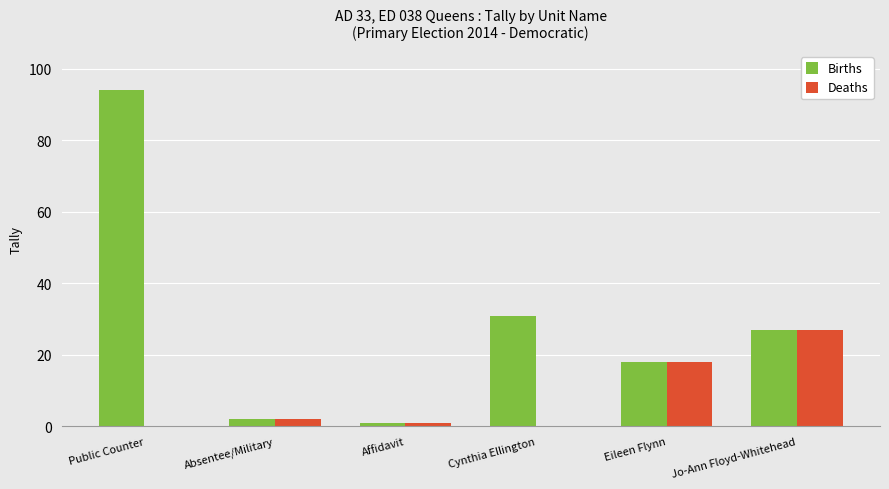

Which series changed the most between Public Counter and Eileen Flynn?

Births